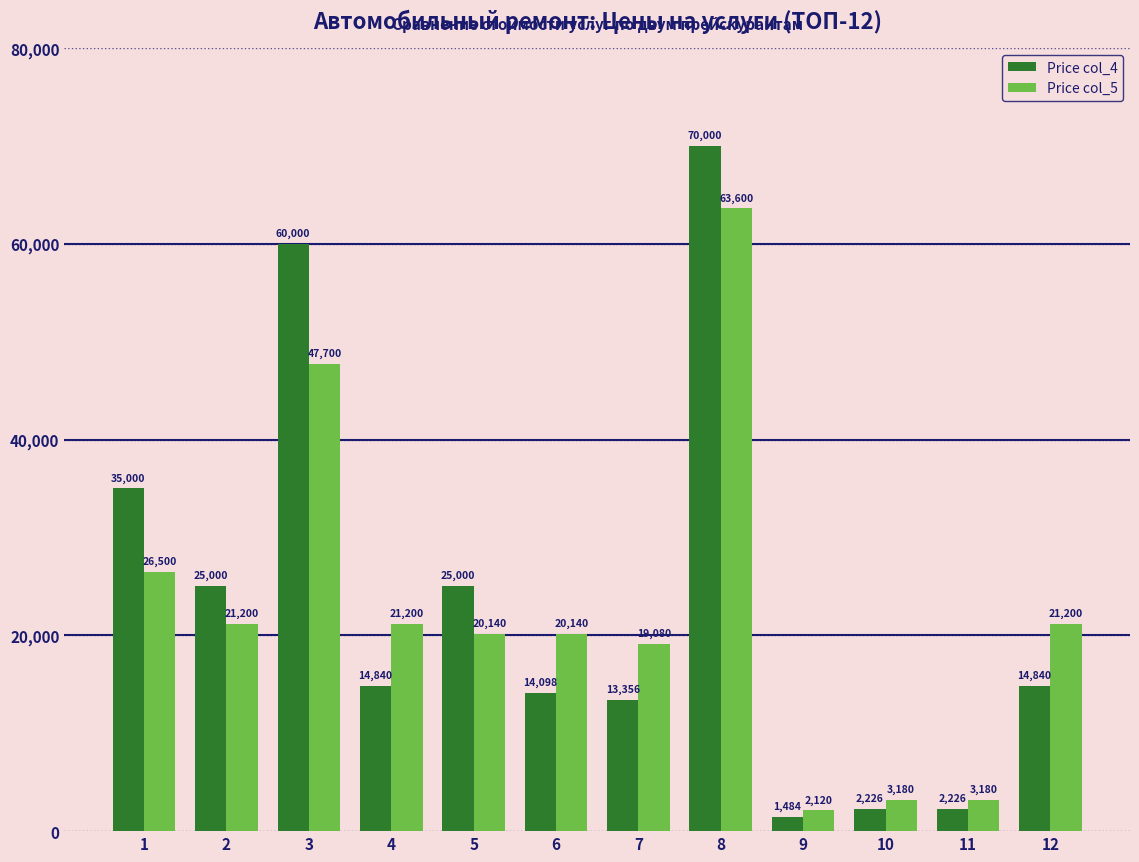

What is the spread (max minus min) of values at 11?

954